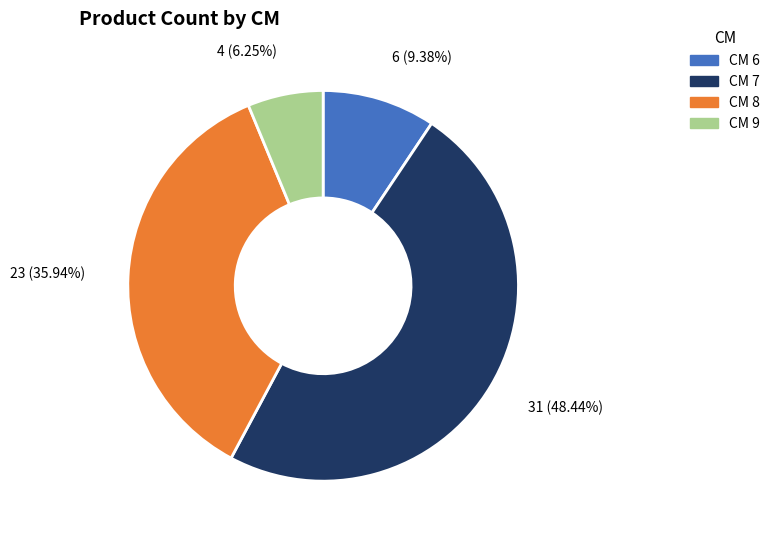

Does any single category account for the majority?

No